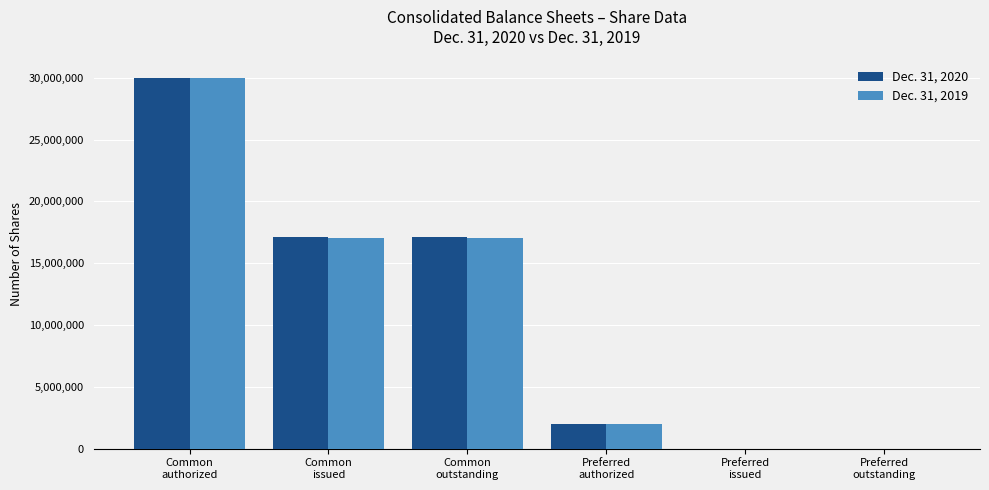

Does the chart contain stacked bars?

No